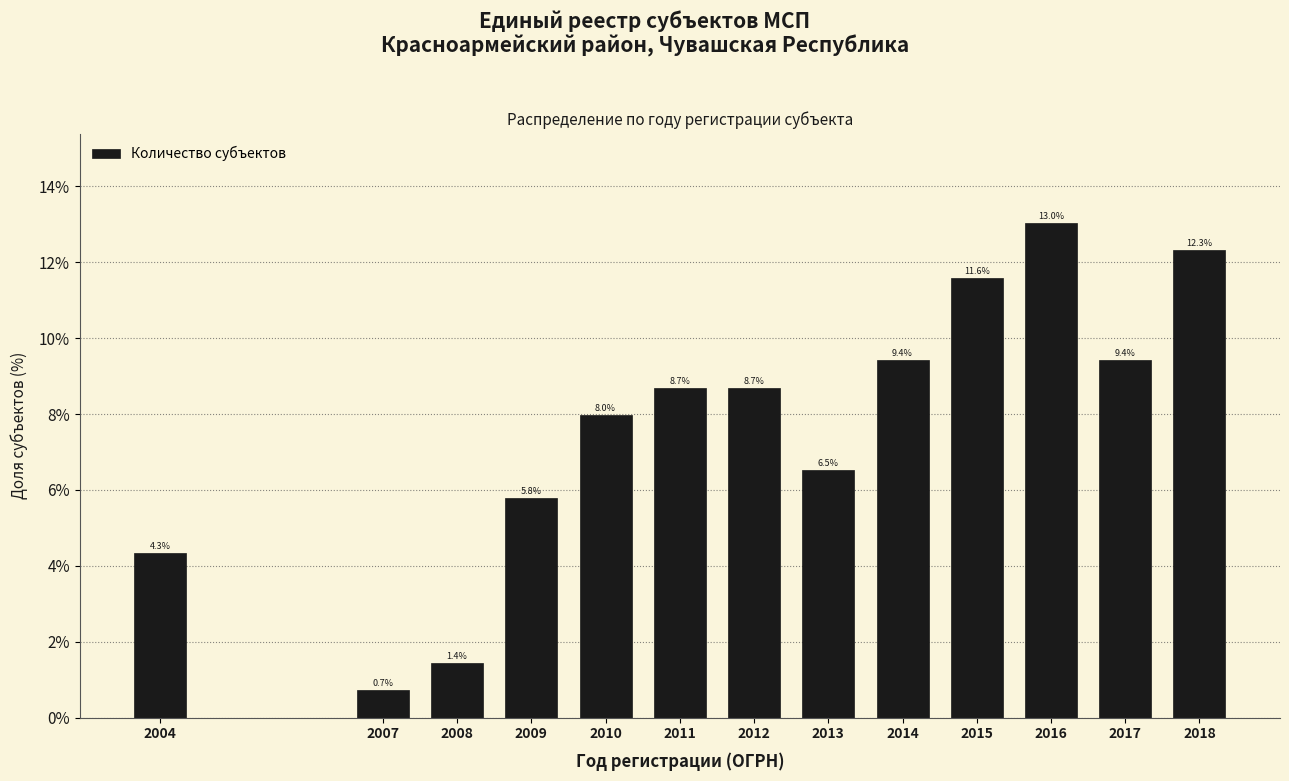

Reading right to left, extract all data points from this chart.

2018=12.3	2017=9.4	2016=13.0	2015=11.6	2014=9.4	2013=6.5	2012=8.7	2011=8.7	2010=8.0	2009=5.8	2008=1.4	2007=0.7	2004=4.3